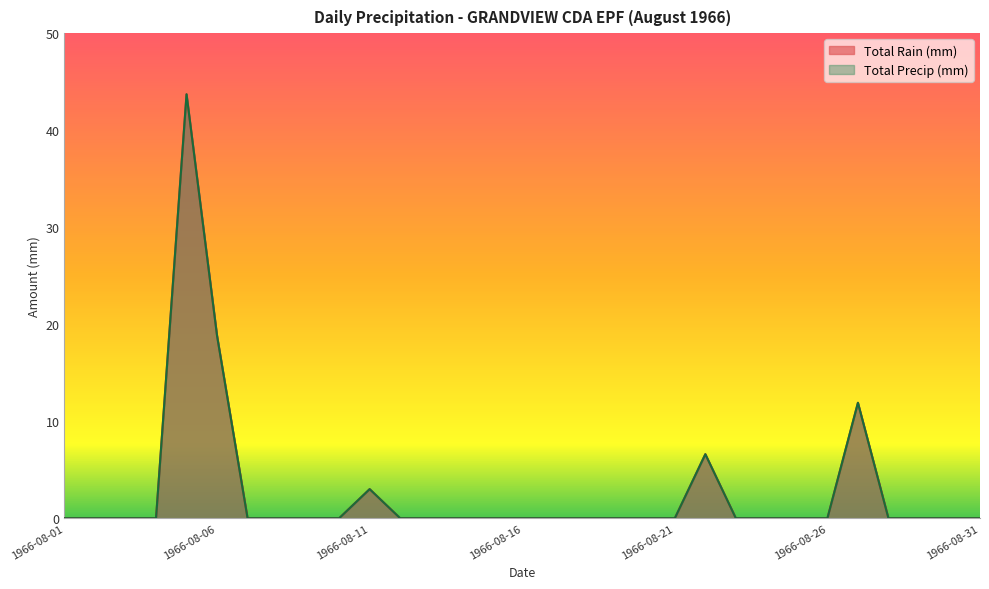

True or false: Total Precip (mm) and Total Rain (mm) intersect in this chart.

False